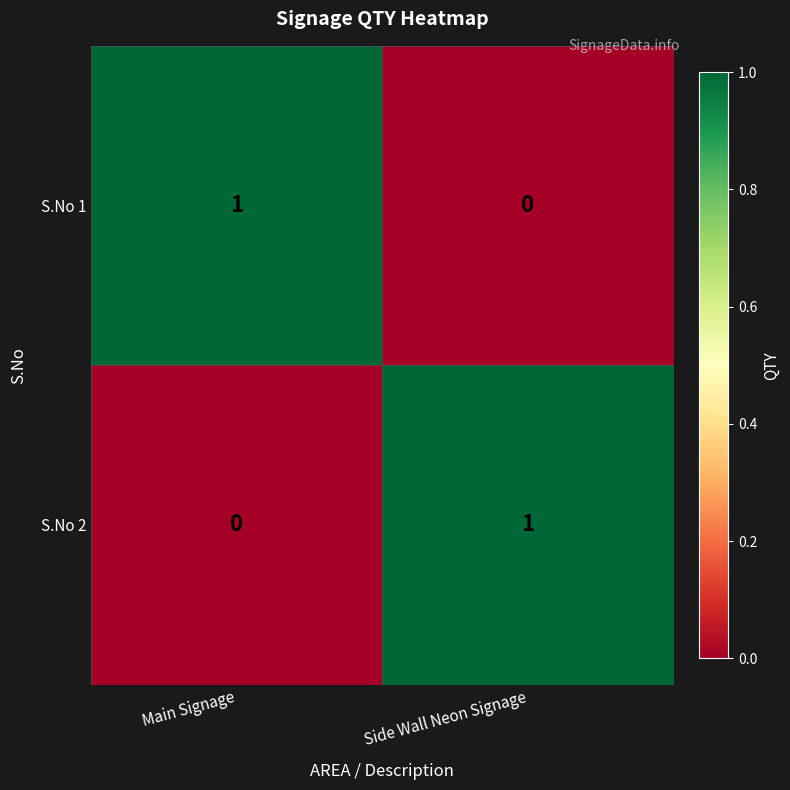

At which label does S.No 2 reach its peak?

Side Wall Neon Signage